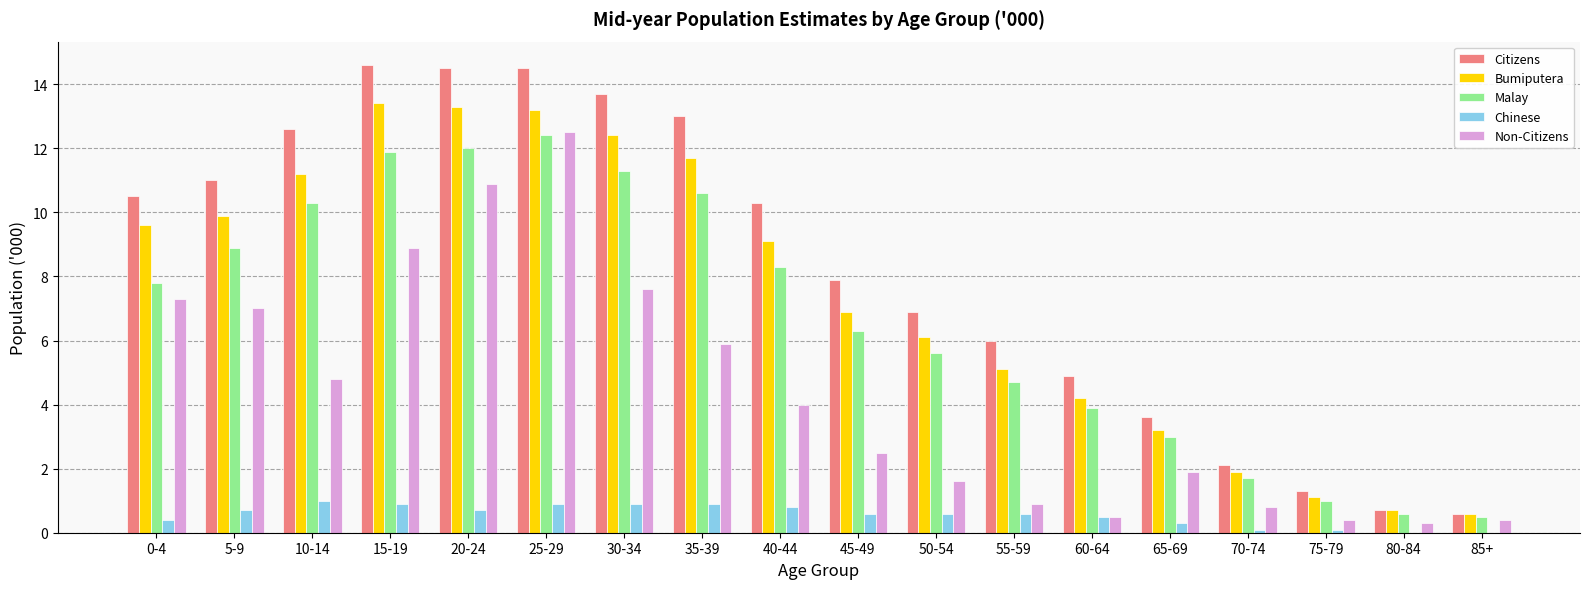

How many groups of bars are there?

18